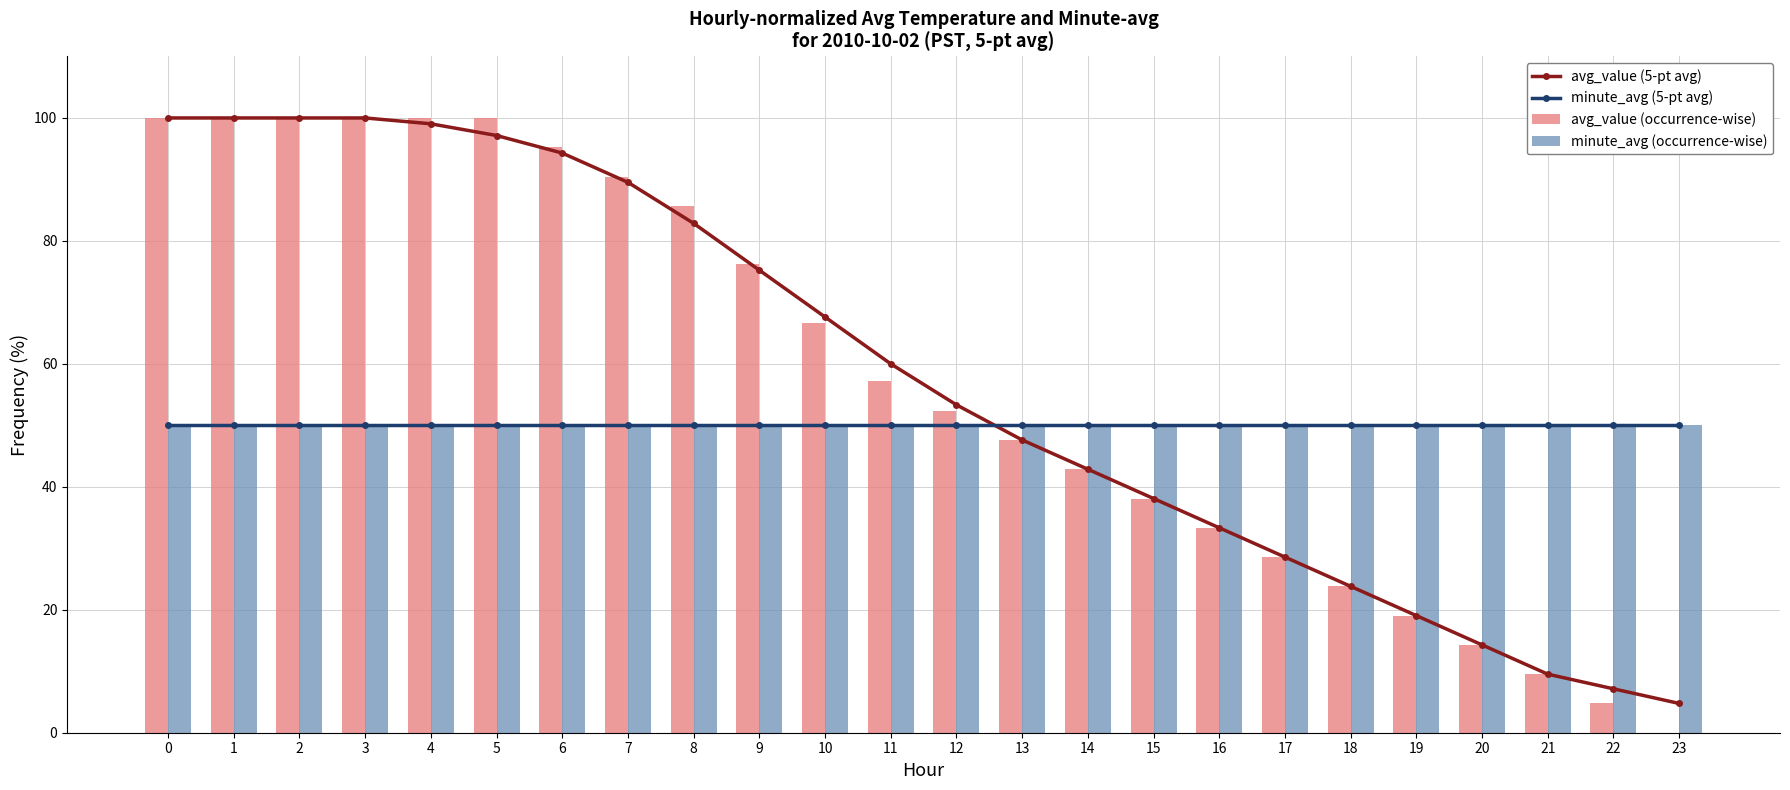

What is the value of the minute_avg (occurrence-wise) bar at the 11th from the left?

50.0